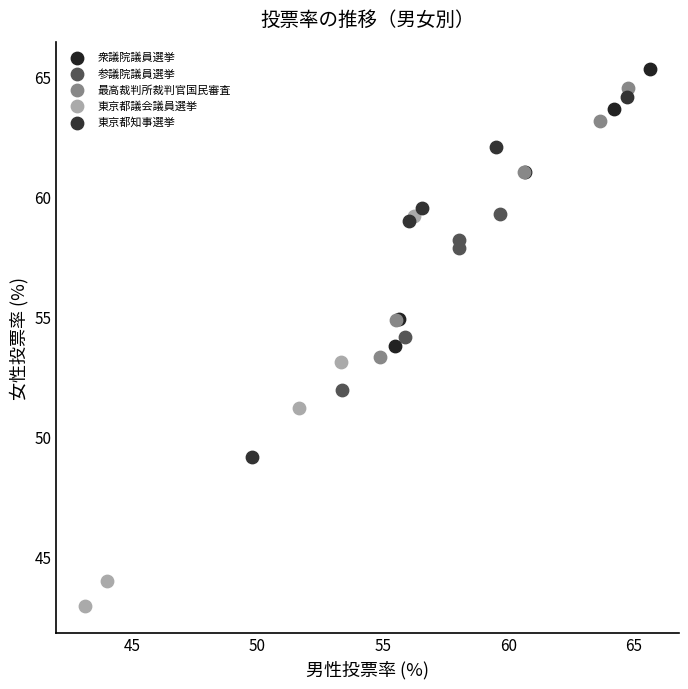

Which series has the largest Y range (max minus min)?

東京都議会議員選挙